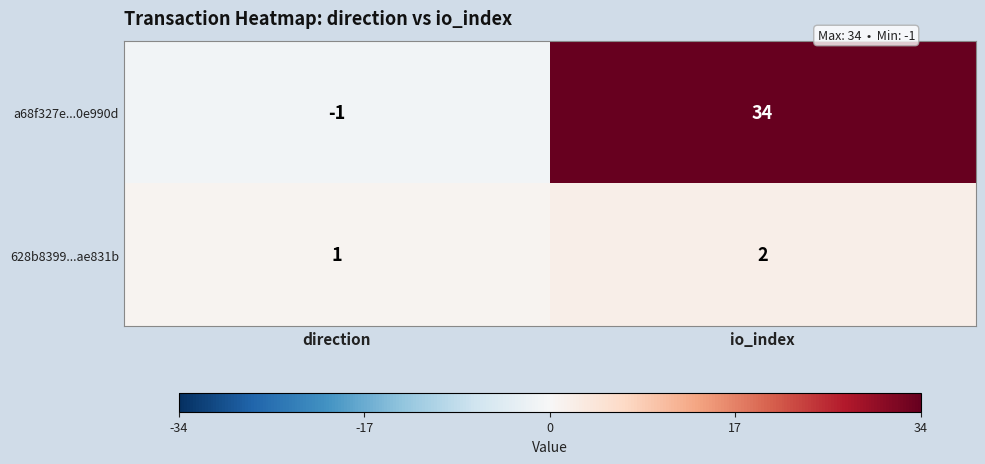

Which series has the largest range (max minus min)?

a68f327e...0e990d